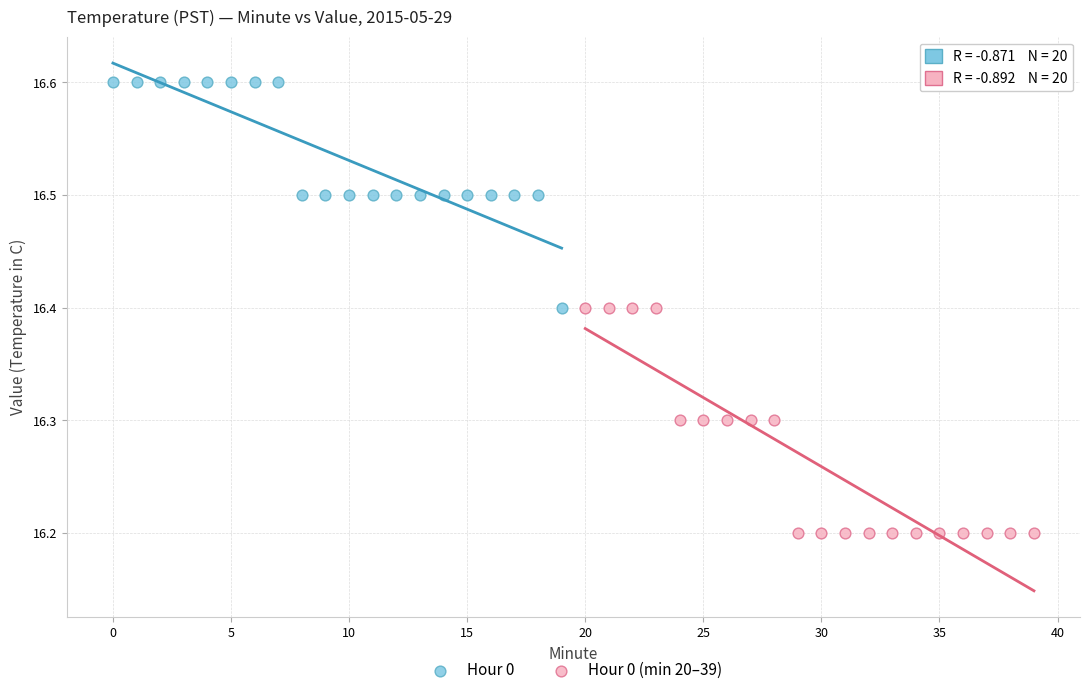

Which series reaches the maximum Y coordinate?

Hour 0